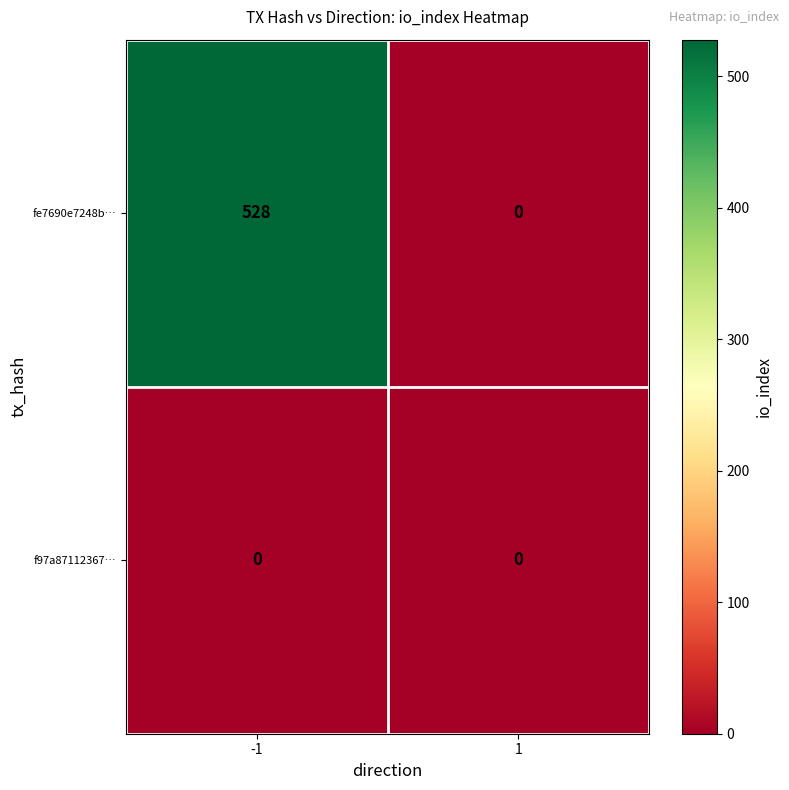

Which series has the largest range (max minus min)?

fe7690e7248b…